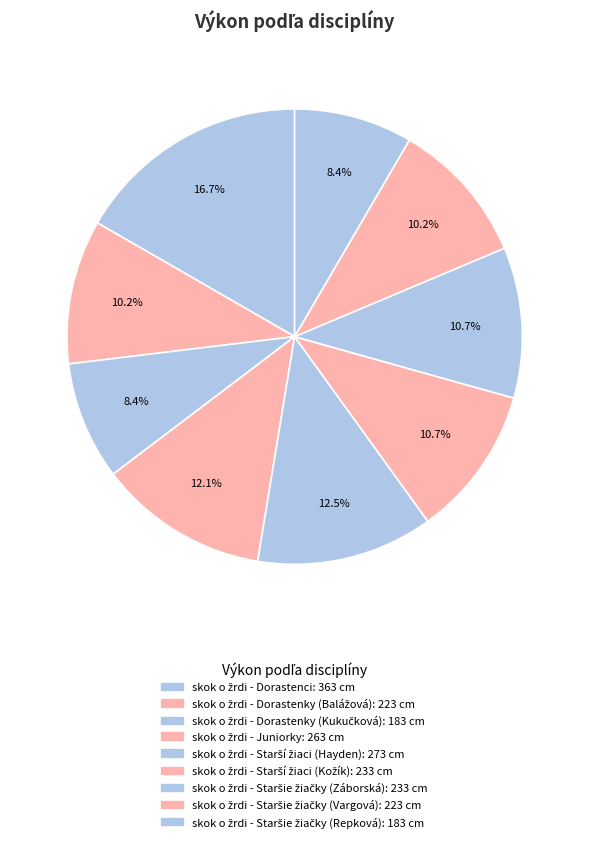

Combined, what portion of the pie is skok o žrdi - Staršie žiačky (Repková) and skok o žrdi - Starší žiaci (Kožík)?

19.1%